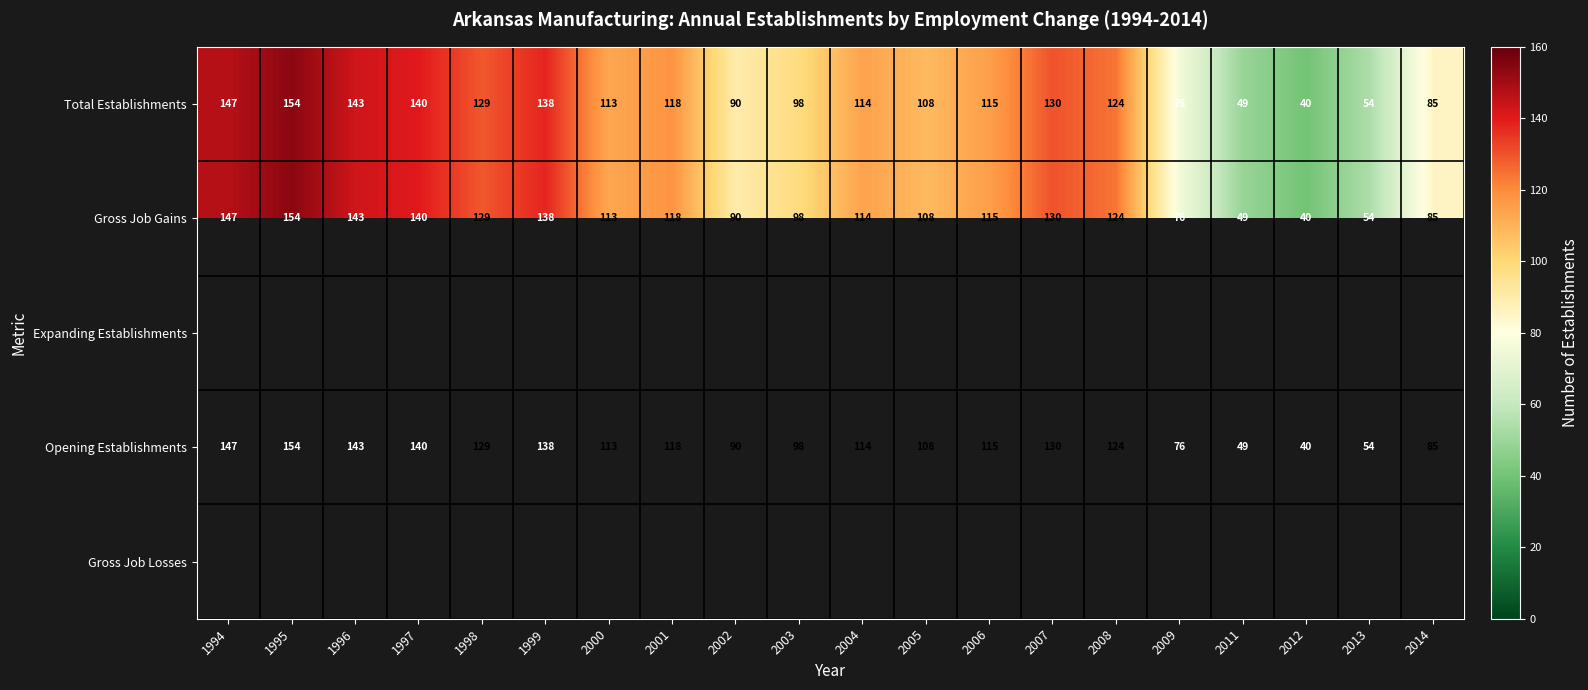

Is the value of Total Establishments at 1999 greater than the value of Gross Job Gains at 2012?

Yes